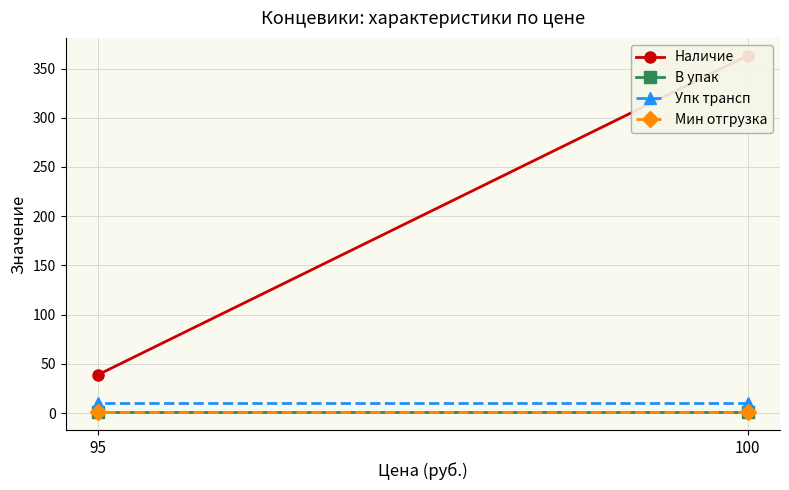

Which series has the largest total across all categories?

Наличие